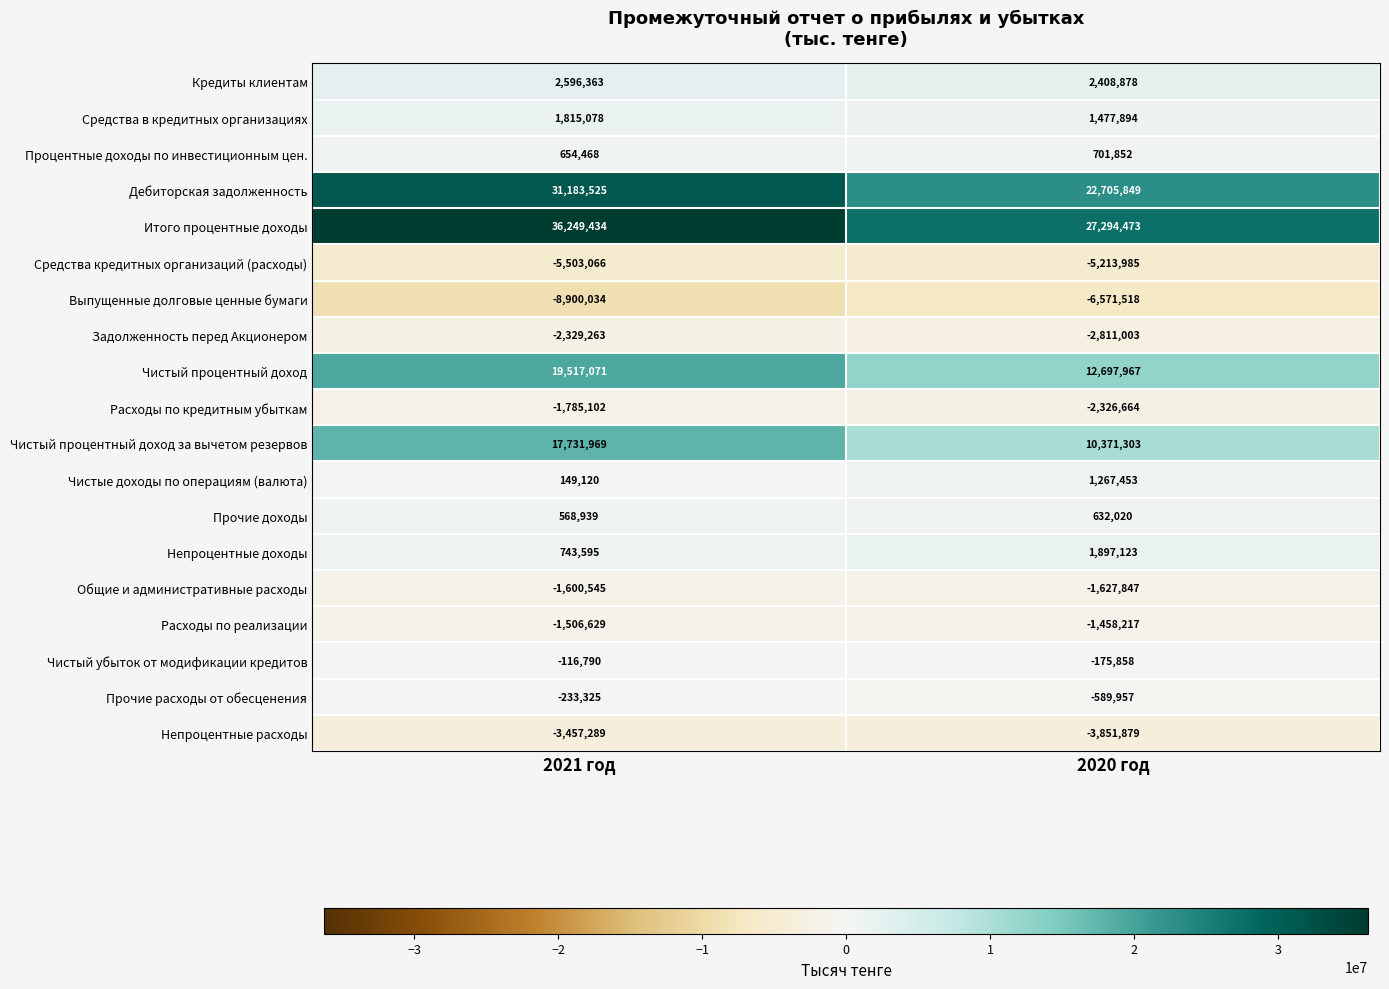

What is the sum of all Общие и административные расходы values?

-3228392